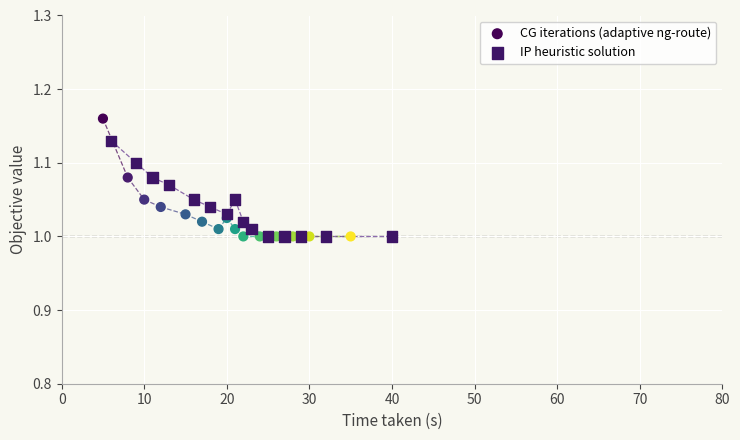

Which series has the largest Y range (max minus min)?

CG iterations (adaptive ng-route)